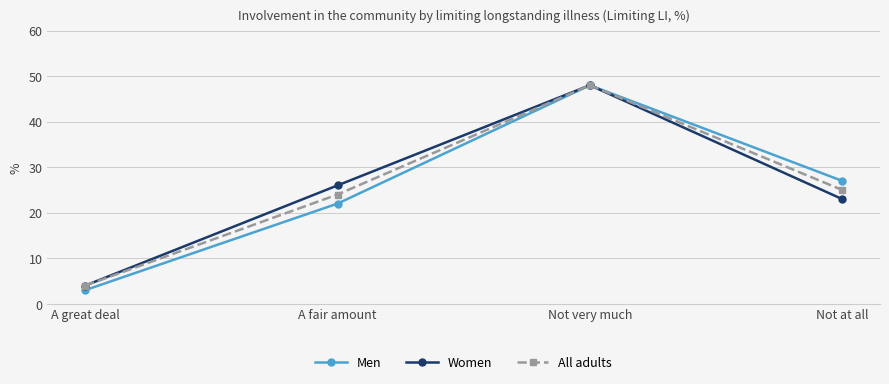

At which label is Women closest to 26?

A fair amount